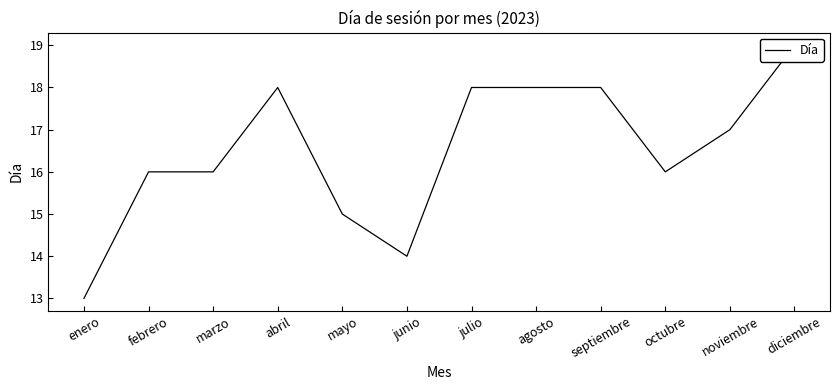

Reading left to right, transcribe all the data shown in this chart.

enero=13	febrero=16	marzo=16	abril=18	mayo=15	junio=14	julio=18	agosto=18	septiembre=18	octubre=16	noviembre=17	diciembre=19